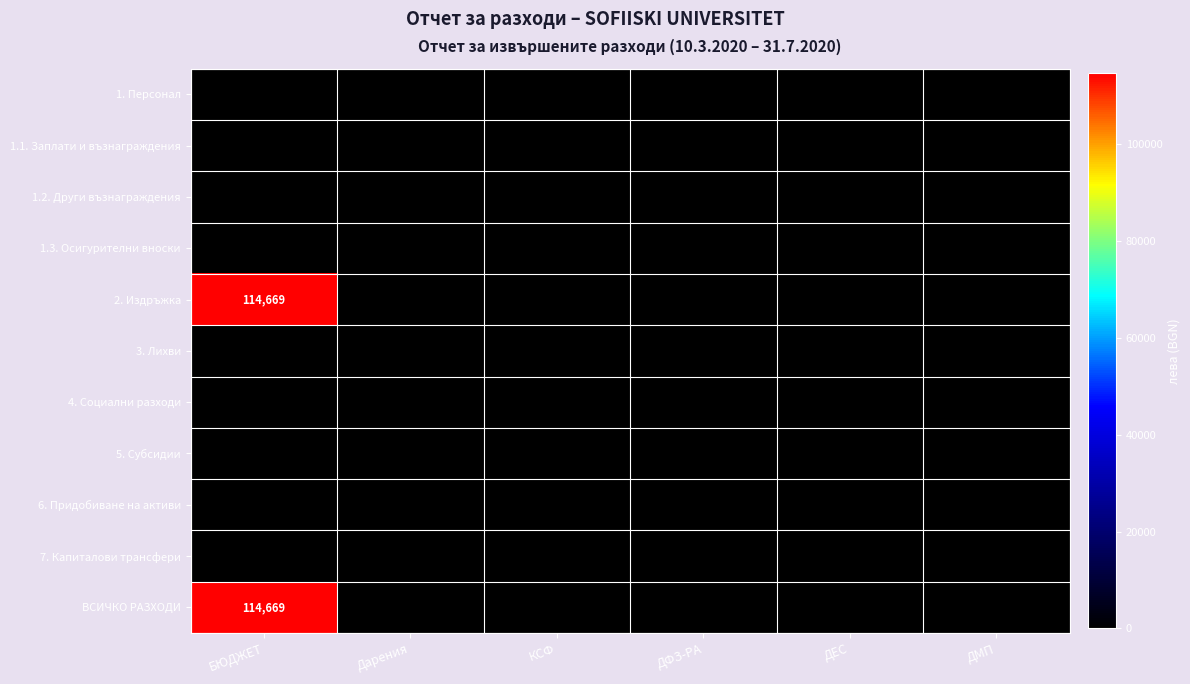

Which series has the widest spread of values?

2. Издръжка